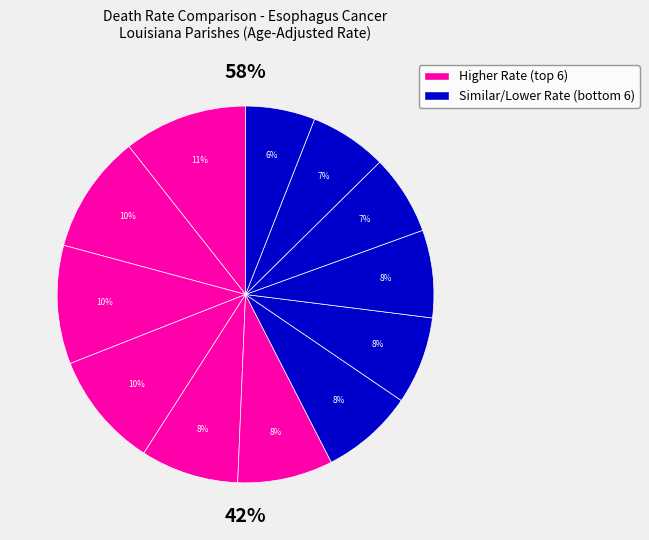

Which slice is the smallest?

Orleans Parish